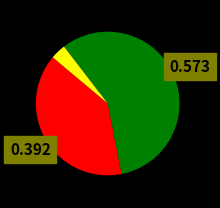

Does any single category account for the majority?

Yes